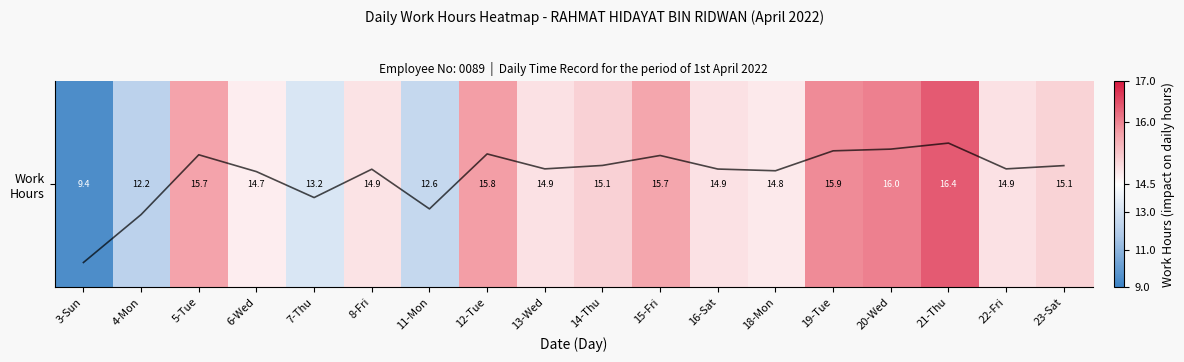

What is the sum of the Work Hours values at 4-Mon and 13-Wed?

27.1